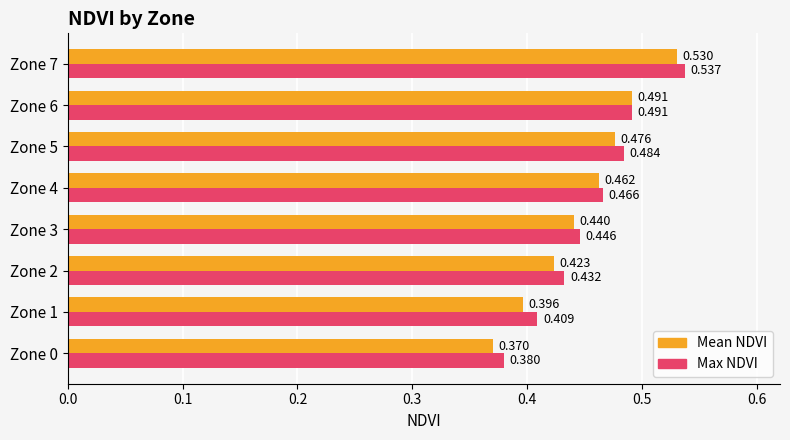

List the series in order of their overall mean, lowest first.

Mean NDVI, Max NDVI